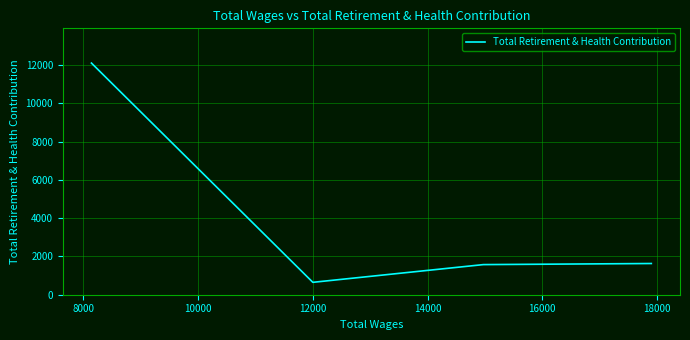

What is the difference between the maximum and second lowest values?

10532